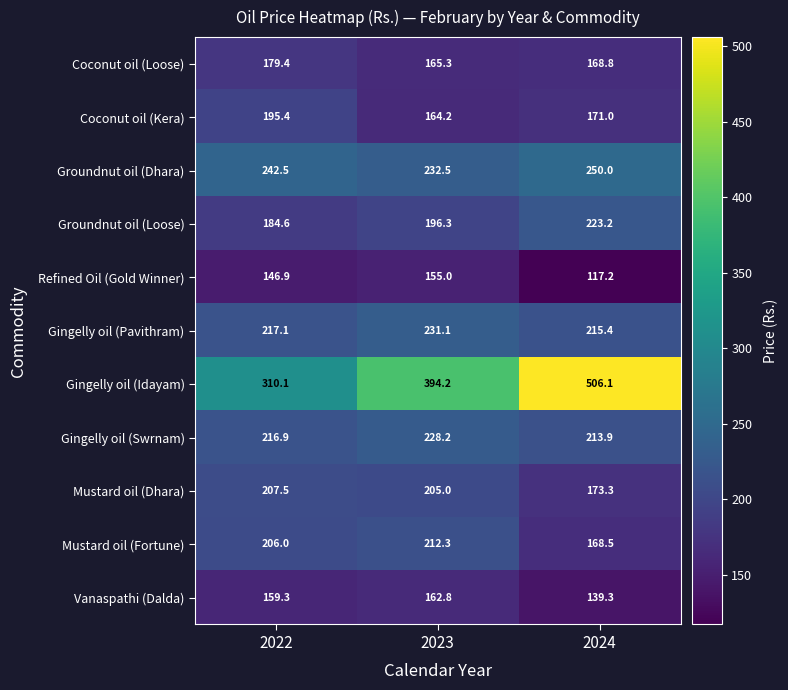

At 2023, list the series in order from largest to smallest.

Gingelly oil (Idayam), Groundnut oil (Dhara), Gingelly oil (Pavithram), Gingelly oil (Swrnam), Mustard oil (Fortune), Mustard oil (Dhara), Groundnut oil (Loose), Coconut oil (Loose), Coconut oil (Kera), Vanaspathi (Dalda), Refined Oil (Gold Winner)